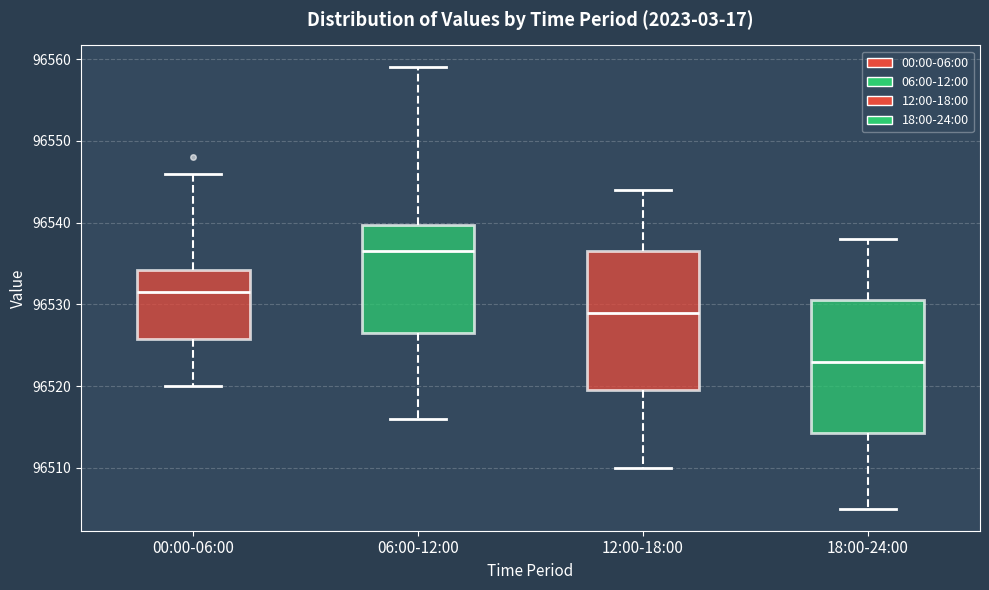

Where is the lower edge of the box for 06:00-12:00 on the y-axis? The values are not printed on the chart, so give them approximately, as read against the axis.

96527